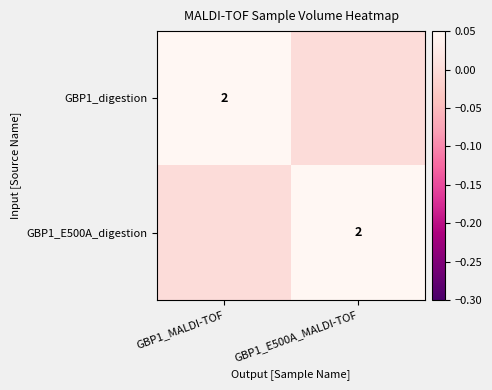

Is it true that GBP1_E500A_digestion equals 2 at GBP1_E500A_MALDI-TOF?

True